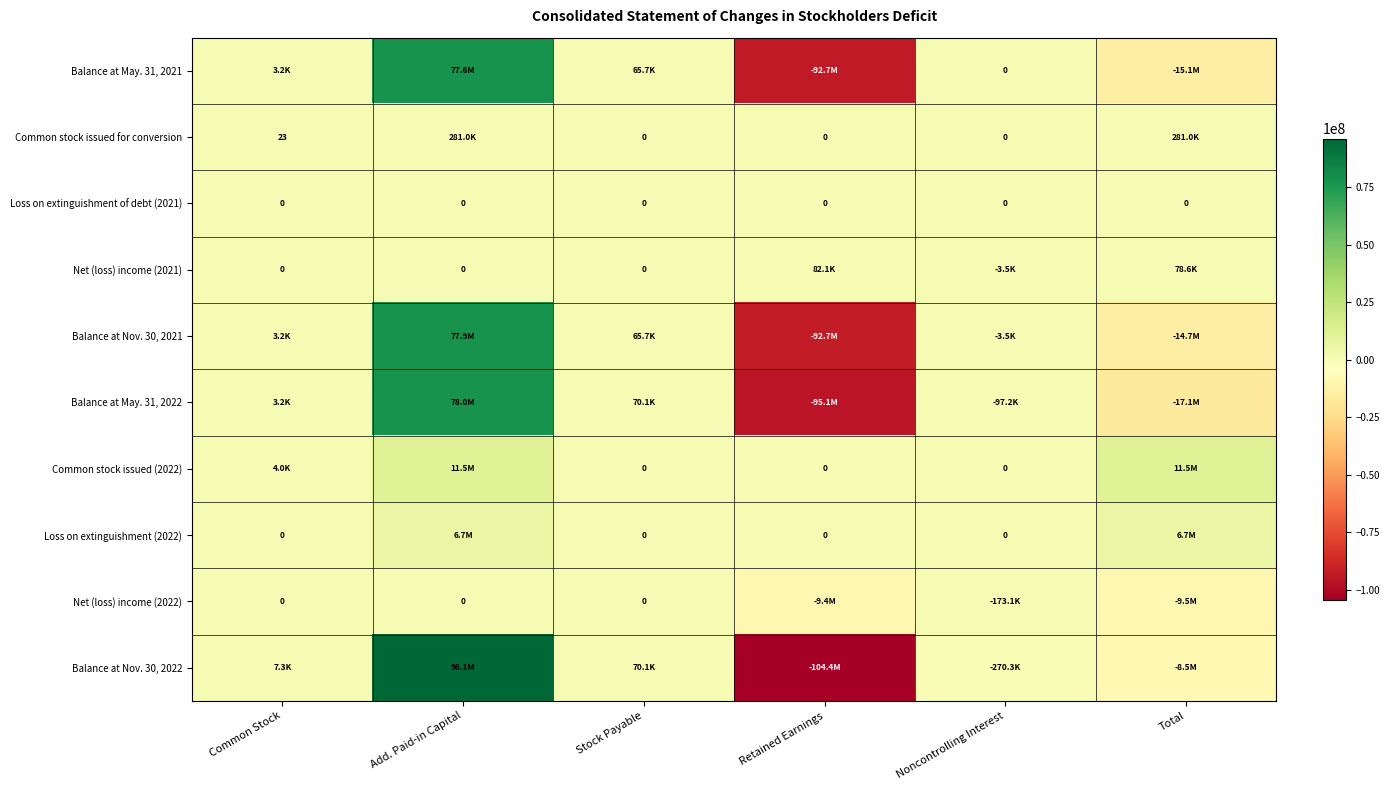

The Loss on extinguishment of debt (2021) series shows 0 at Total. True or false?

True